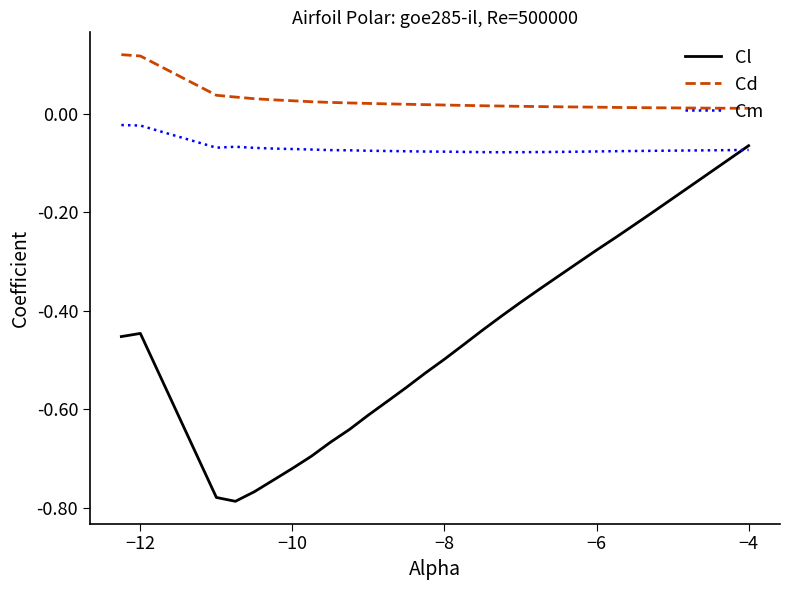

Which series has the largest total across all categories?

Cd